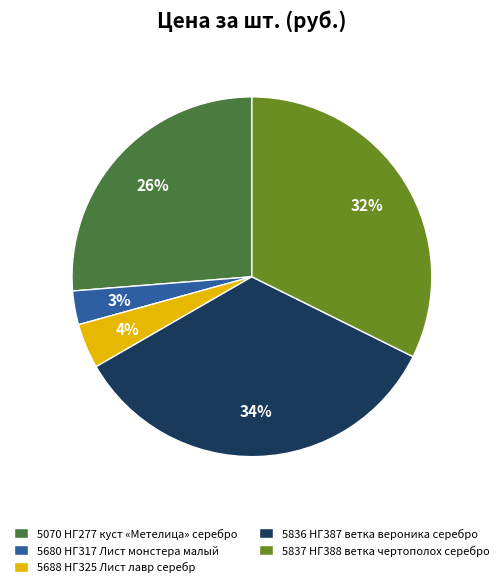

What percentage is the 5837 НГ388 ветка чертополох серебро slice, to the nearest percent?

32%